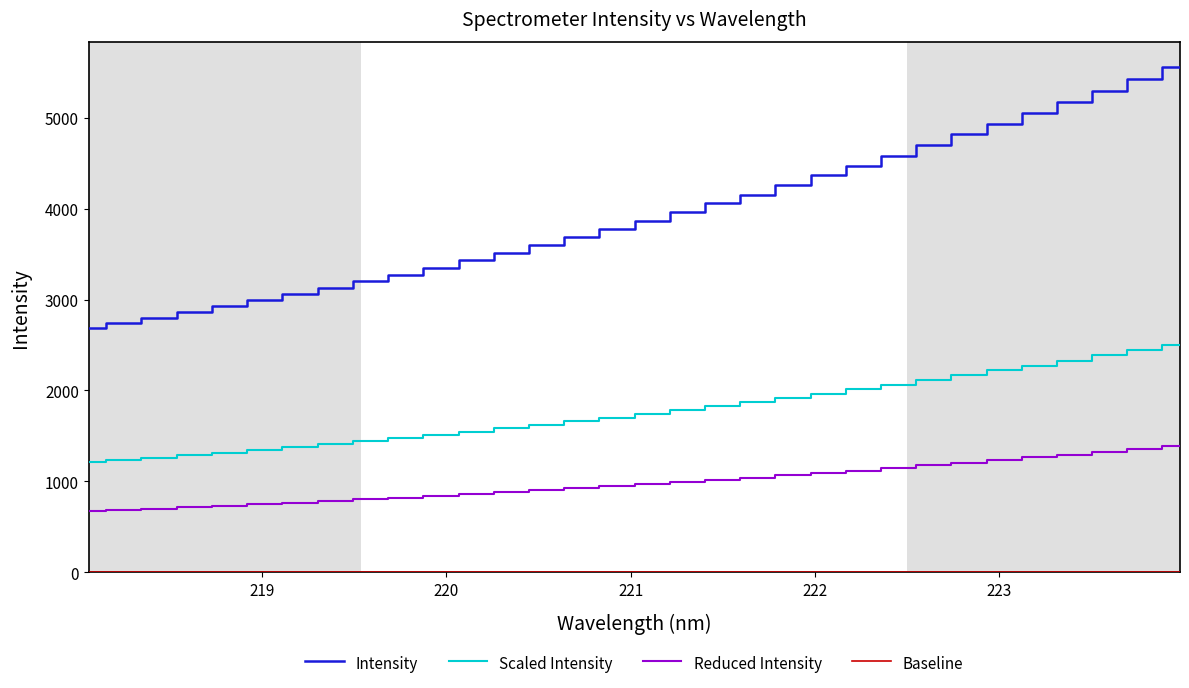

What is the sum of all Reduced Intensity values?

31427.6